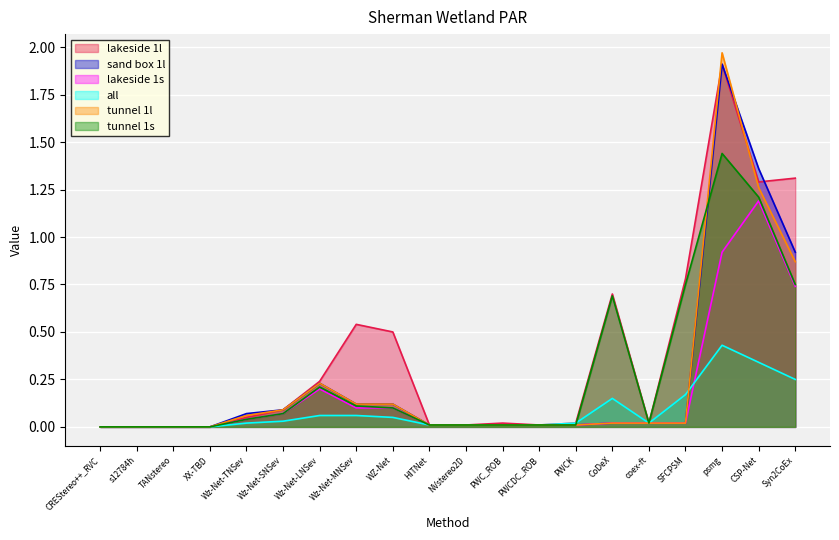

List the labels in order of lakeside 1l value, largest first.

psmg, Syn2CoEx, CSP-Net, SFCPSM, CoDeX, Wz-Net-MNSev, WZ-Net, Wz-Net-LNSev, Wz-Net-SNSev, Wz-Net-TNSev, PWC_ROB, PWCK, coex-ft, HITNet, NVstereo2D, PWCDC_ROB, CREStereo++_RVC, s12784h, TANstereo, XX-TBD